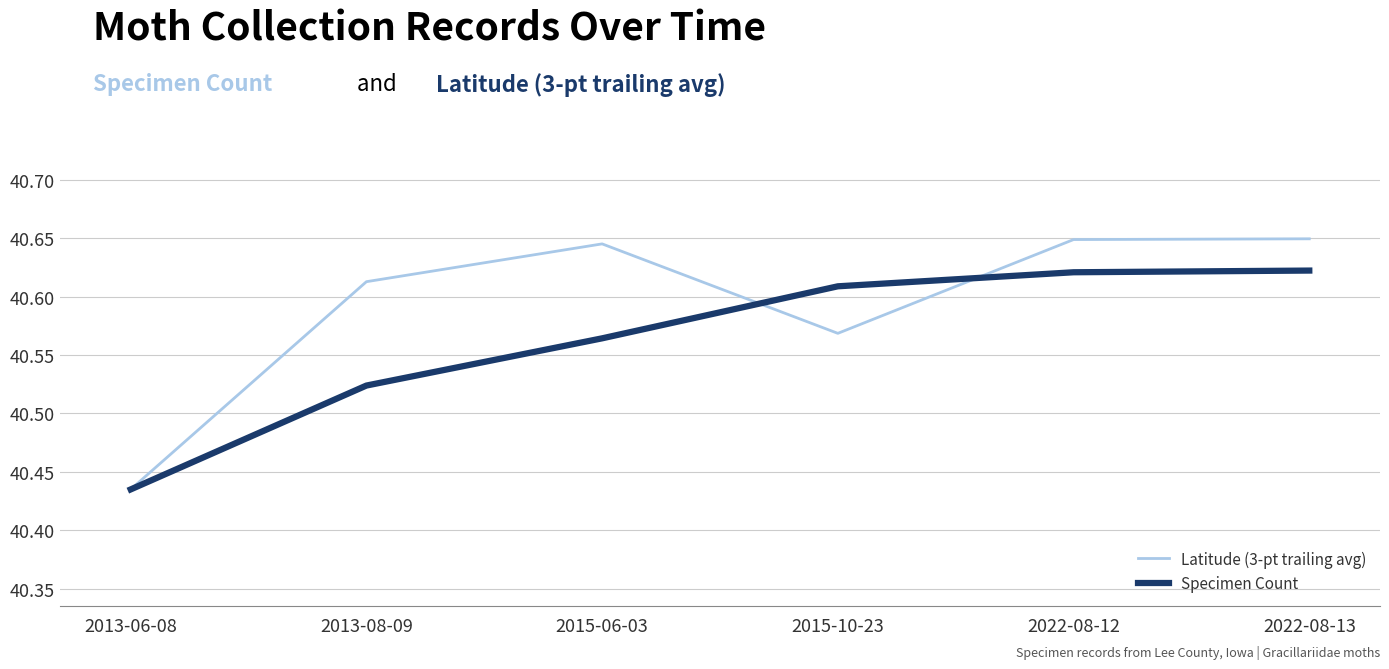

What position from the right is 2013-06-08?

6